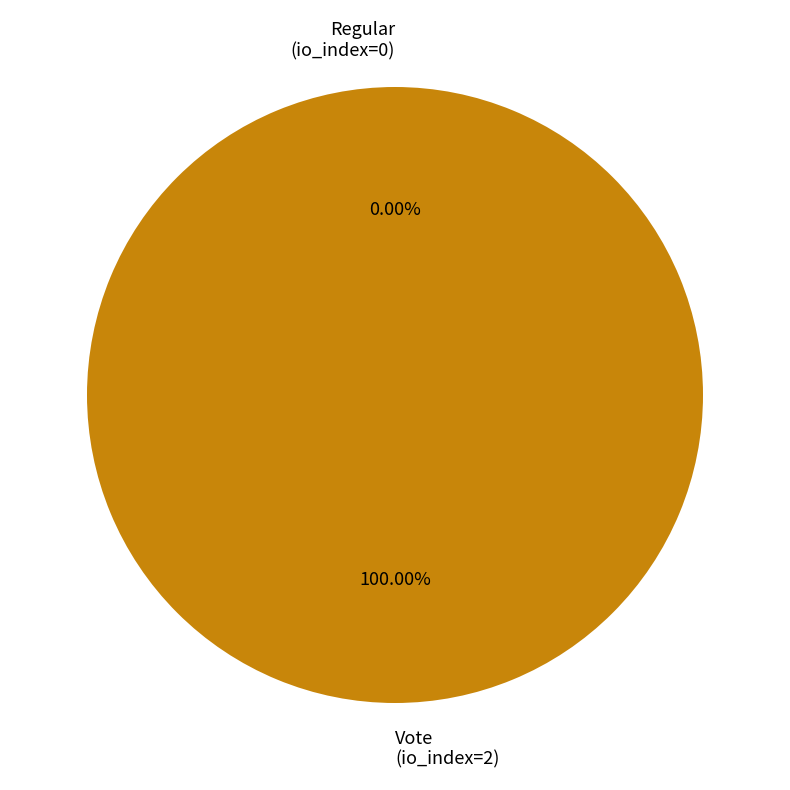

Which slice is the largest?

Vote (io_index=2)